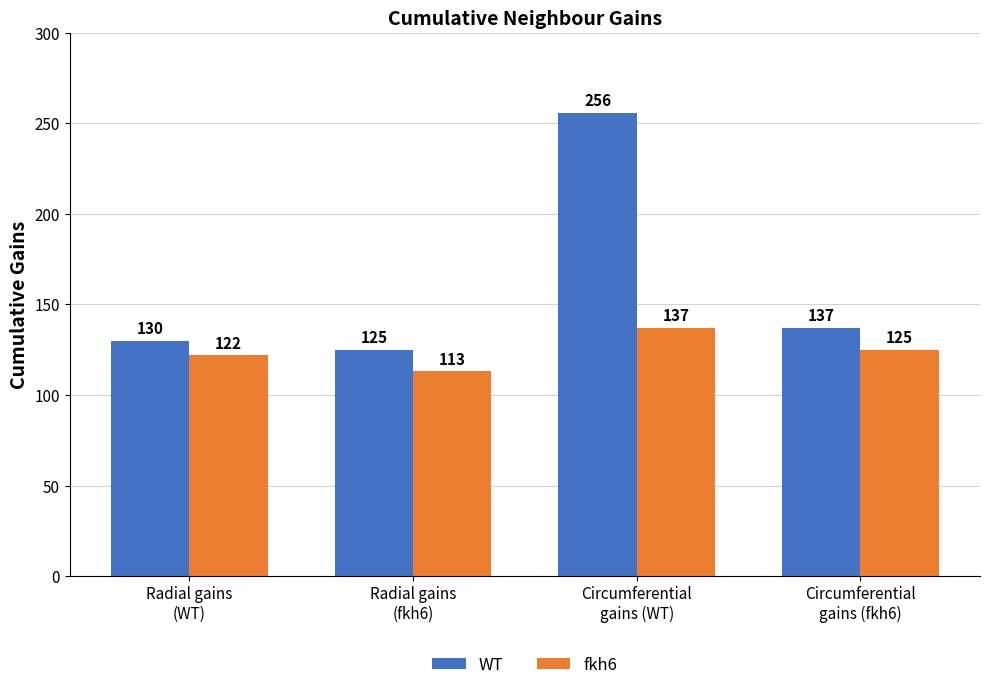

Reading right to left, list all the values displayed in this chart.

WT: Circumferential
gains (fkh6)=137	Circumferential
gains (WT)=256	Radial gains
(fkh6)=125	Radial gains
(WT)=130
fkh6: Circumferential
gains (fkh6)=125	Circumferential
gains (WT)=137	Radial gains
(fkh6)=113	Radial gains
(WT)=122